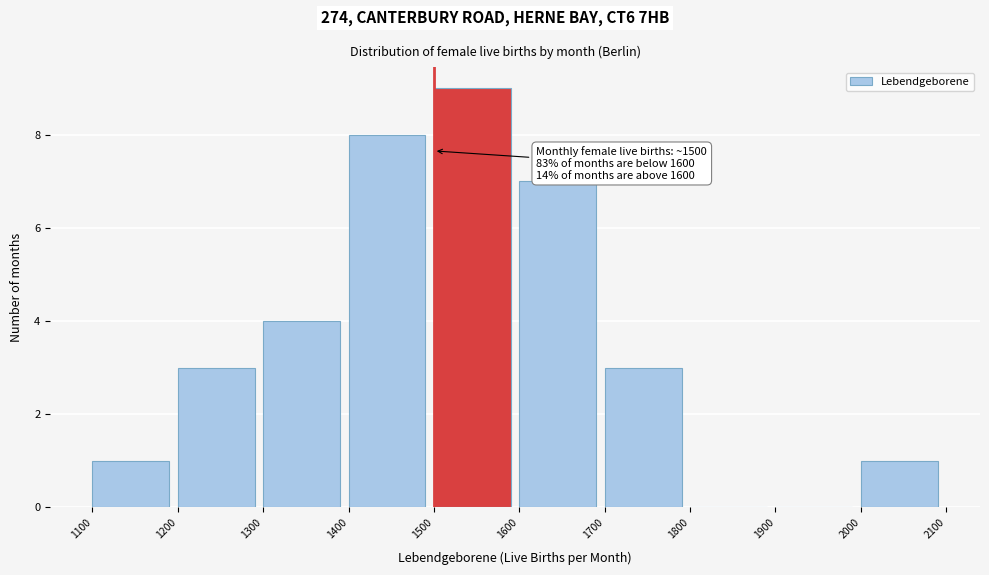

Which range on the x-axis has the tallest bar?

1500 to 1600